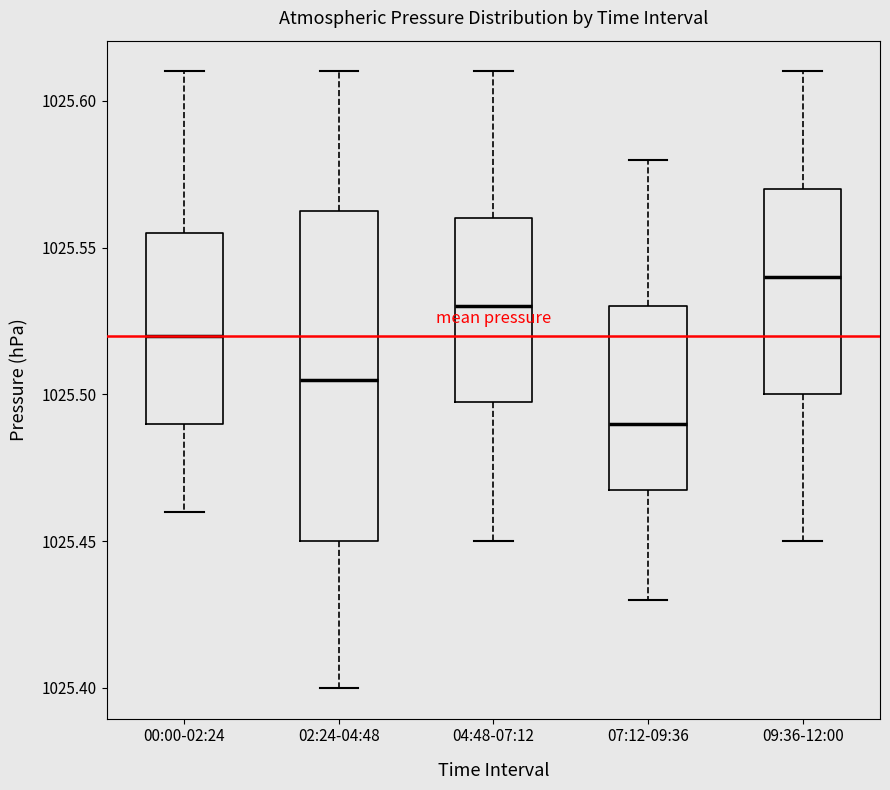

Which box's median line is the highest?

09:36-12:00